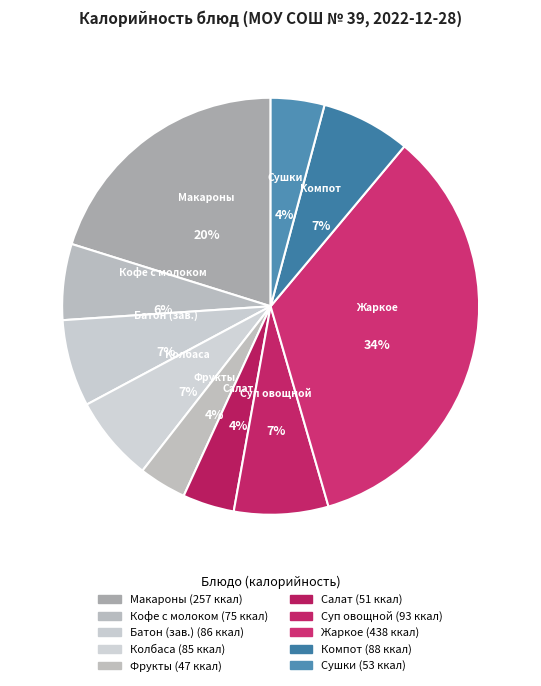

To the nearest percent, what is the average slice percentage?

10%